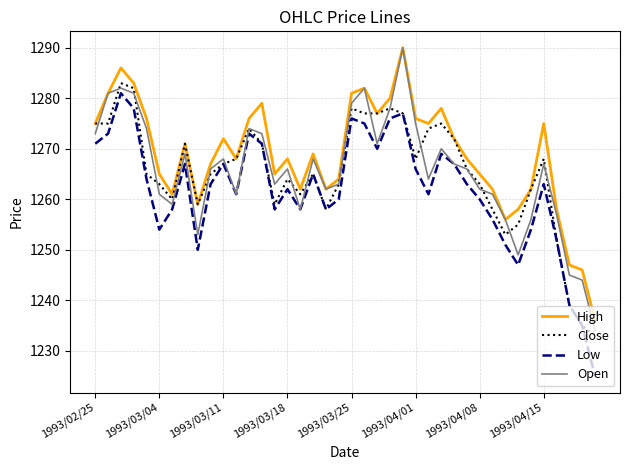

What is the maximum value shown in the chart?

1290